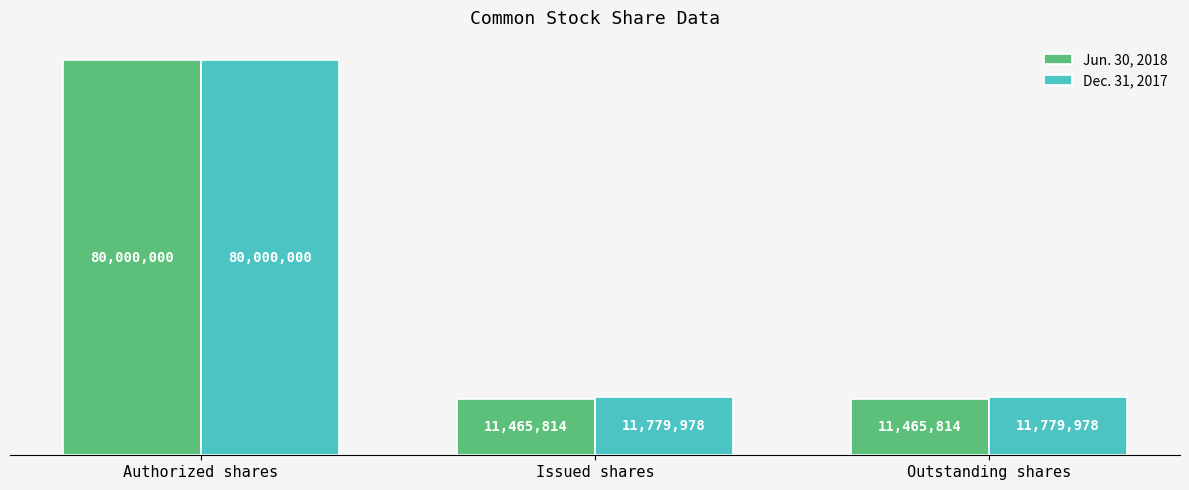

What value does the Dec. 31, 2017 series have at Issued shares, to the nearest 100?

11780000